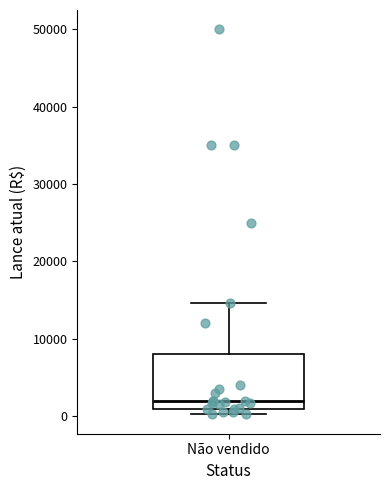

Read this box plot against the y-axis: the position of the median line, the range covered by the box, and the ends of both whiskers. The values are not printed on the chart, so give them approximately, as read against the axis.

median 2000, box 1000 to 8000, whiskers 0 to 15000